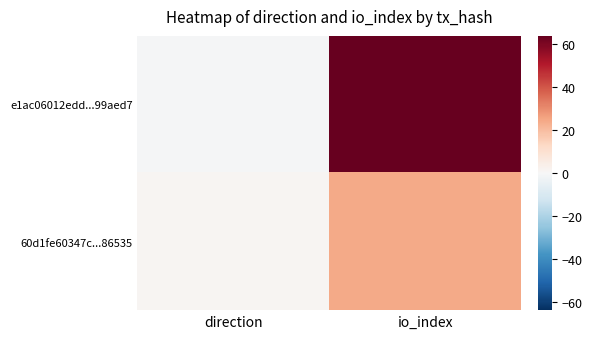

Reading left to right, transcribe all the data shown in this chart.

e1ac06012edd...99aed7: direction=-1	io_index=64
60d1fe60347c...86535: direction=1	io_index=24